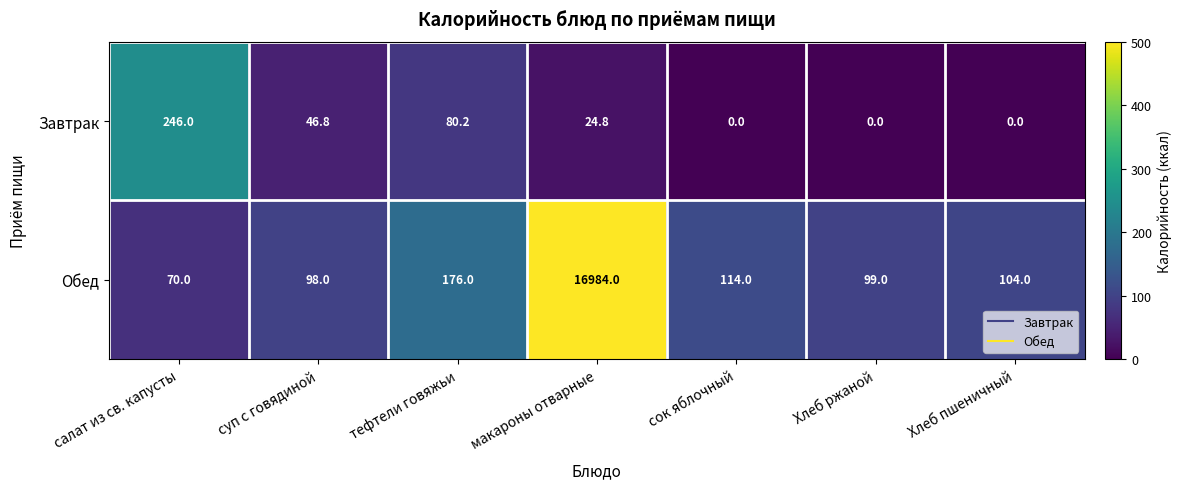

Reading left to right, transcribe all the data shown in this chart.

Завтрак: 246.0	46.8	80.2	24.8	0.0	0.0	0.0
Обед: 70.0	98.0	176.0	16984.0	114.0	99.0	104.0